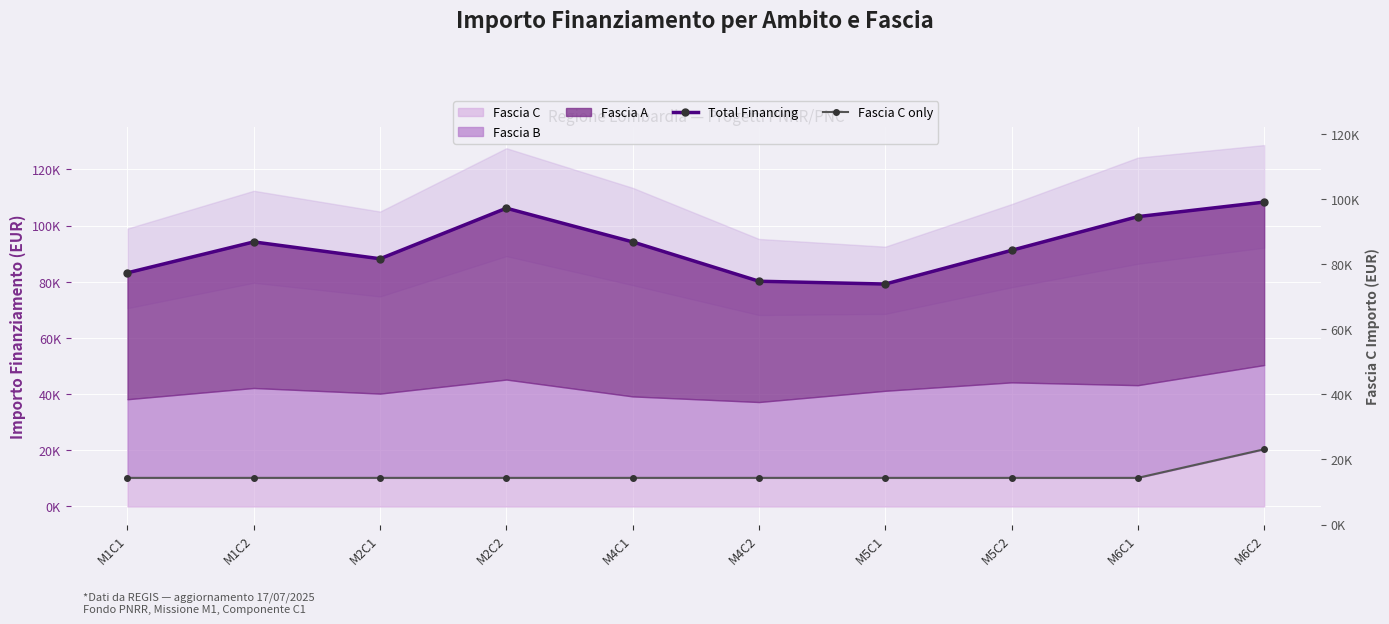

True or false: Total Financing and Fascia C only cross at least once.

False